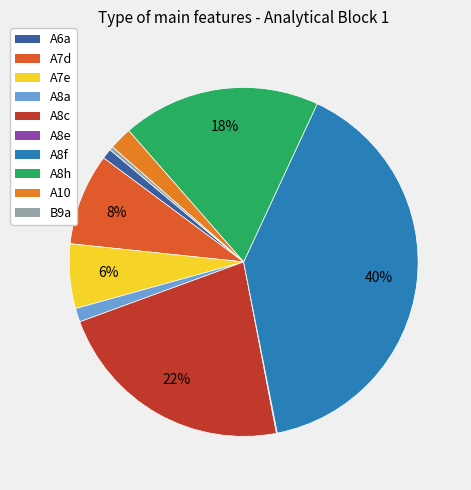

To the nearest percent, what is the difference between the largest and smallest slice percentages?

40%